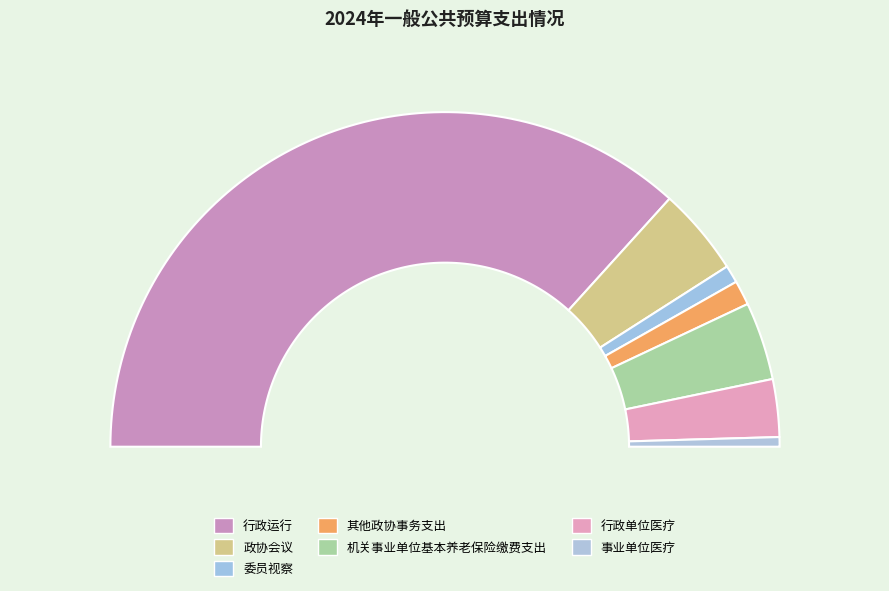

To the nearest percent, what is the combined percentage of 政协会议 and 机关事业单位基本养老保险缴费支出?

16%